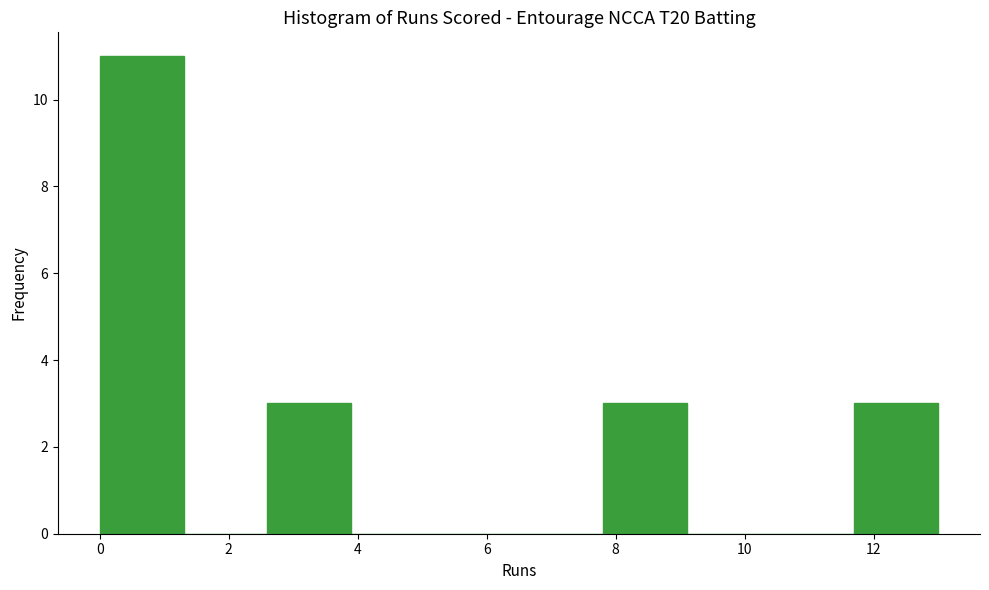

How tall is the bar that spans 0.0 to 1.3 on the x-axis? Neither the bar edges nor the heights are printed on the chart, so give them approximately, as read against the axes.

11